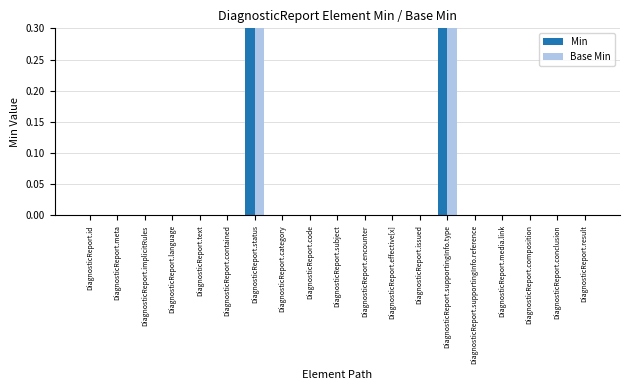

Which series changed the most between DiagnosticReport.contained and DiagnosticReport.composition?

Min